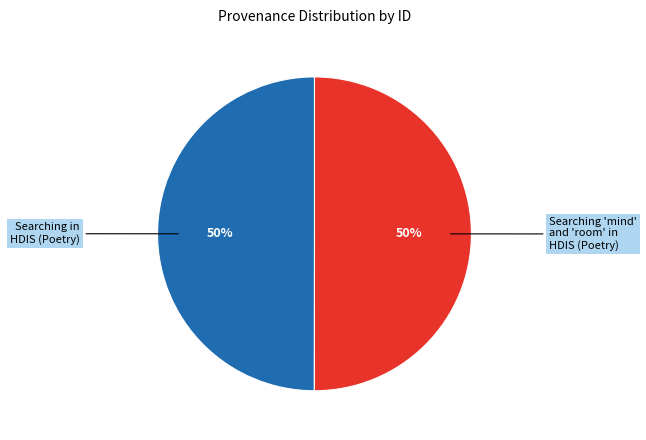

What is the ratio of the value at Searching 'mind' and 'room' in HDIS (Poetry) to the value at Searching in HDIS (Poetry)?

1.0